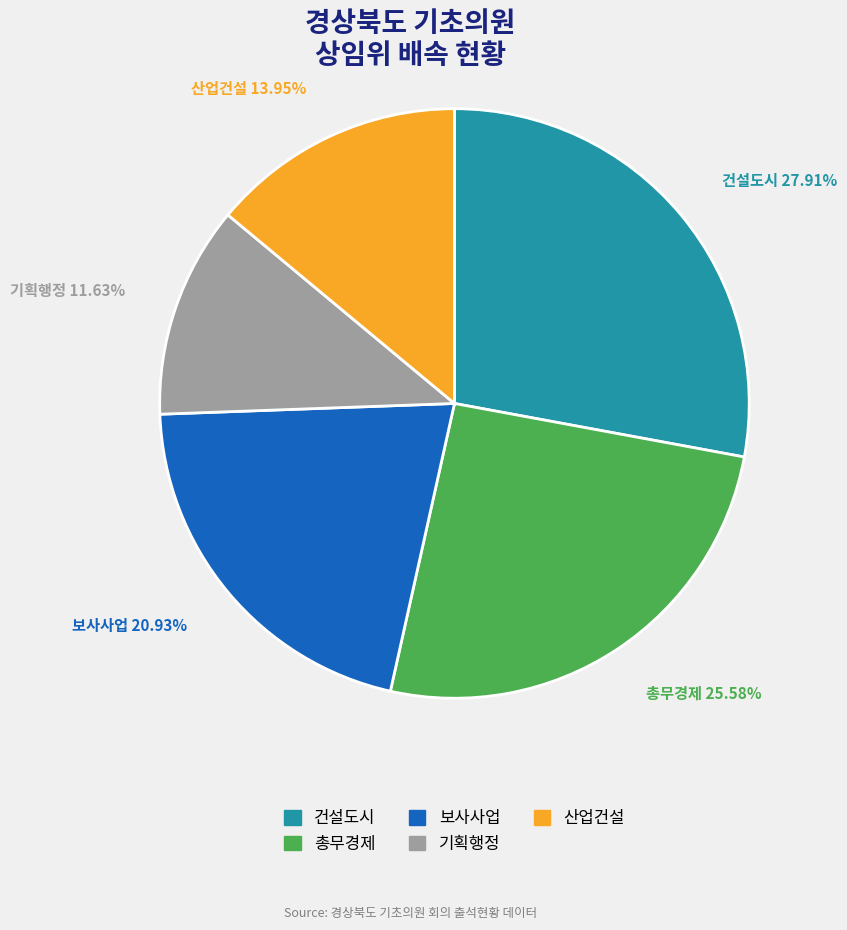

Between 산업건설 and 총무경제, which is larger?

총무경제